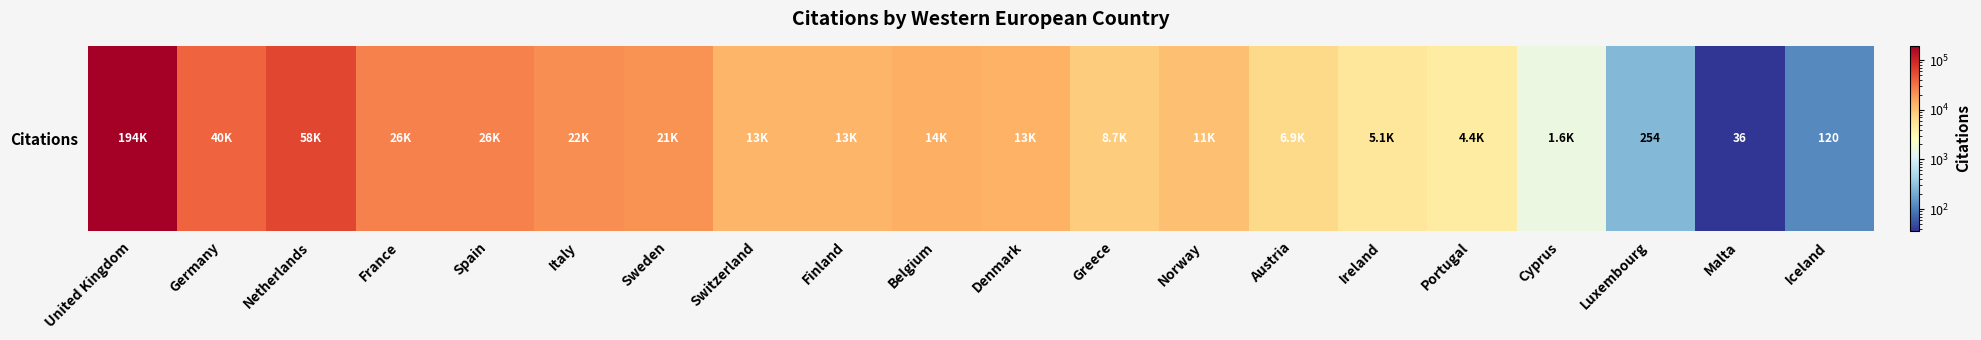

The chart shows a value of 39237 at Netherlands. True or false?

False